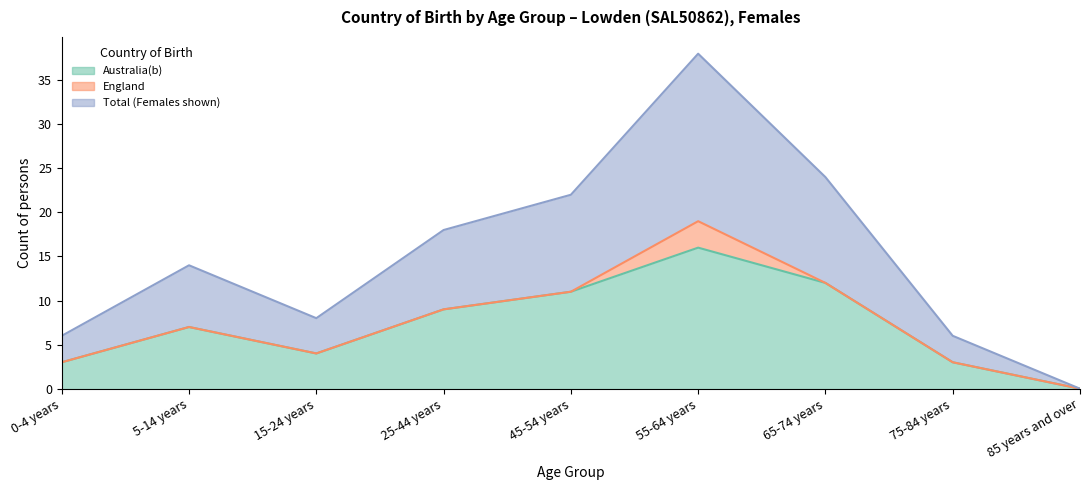

At which label is Total (Females shown) closest to 9?

25-44 years